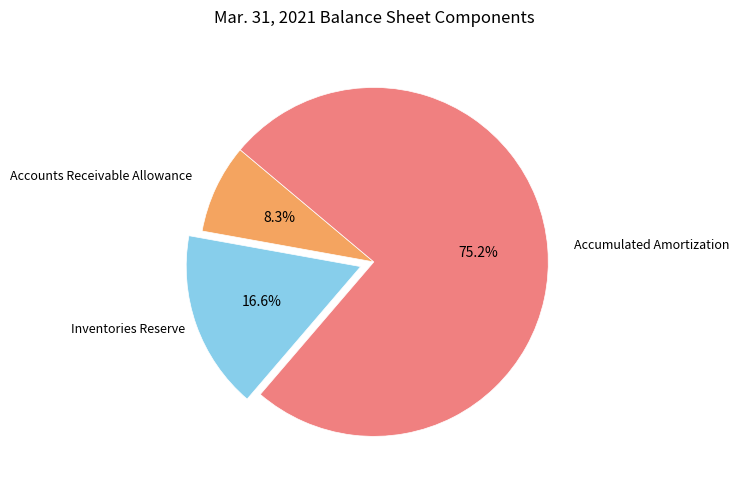

What is the ratio of the value at Accumulated Amortization to the value at Accounts Receivable Allowance?

9.1